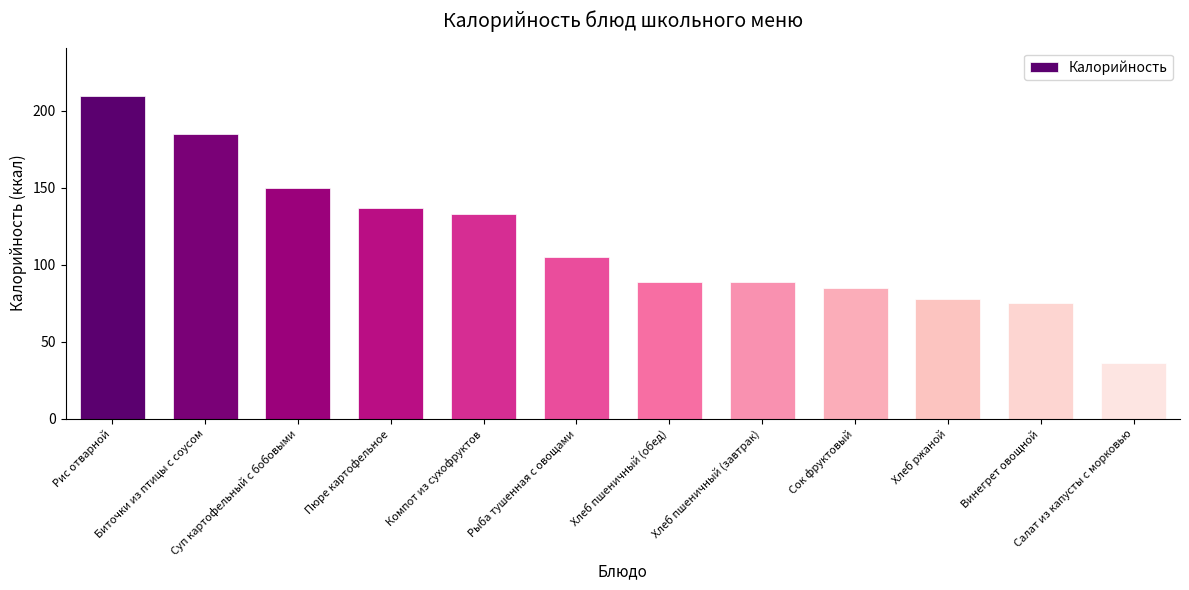

What is the ratio of the value at Компот из сухофруктов to the value at Биточки из птицы с соусом?

0.7